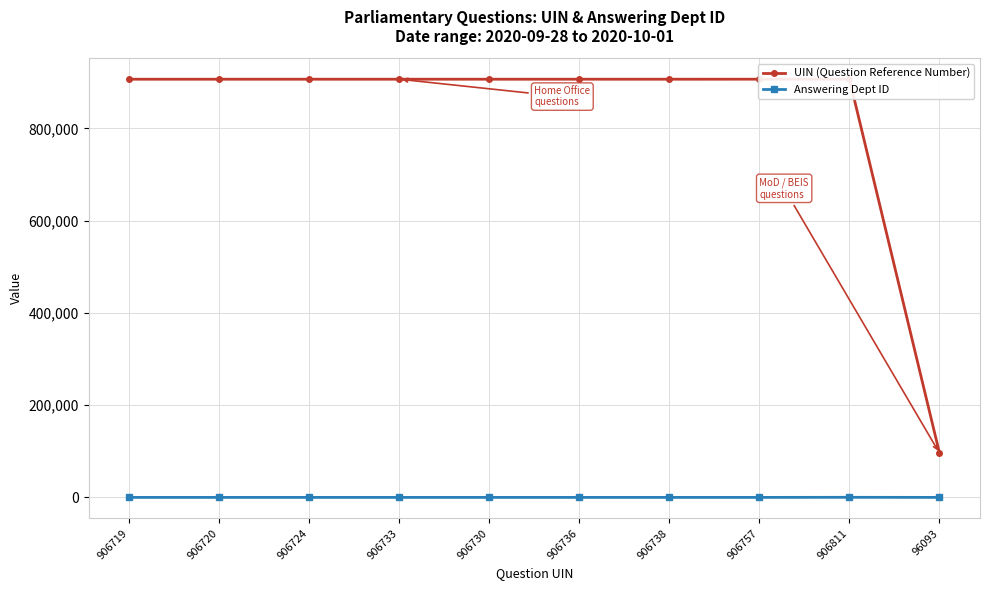

How many interior local peaks does the Answering Dept ID series have?

1